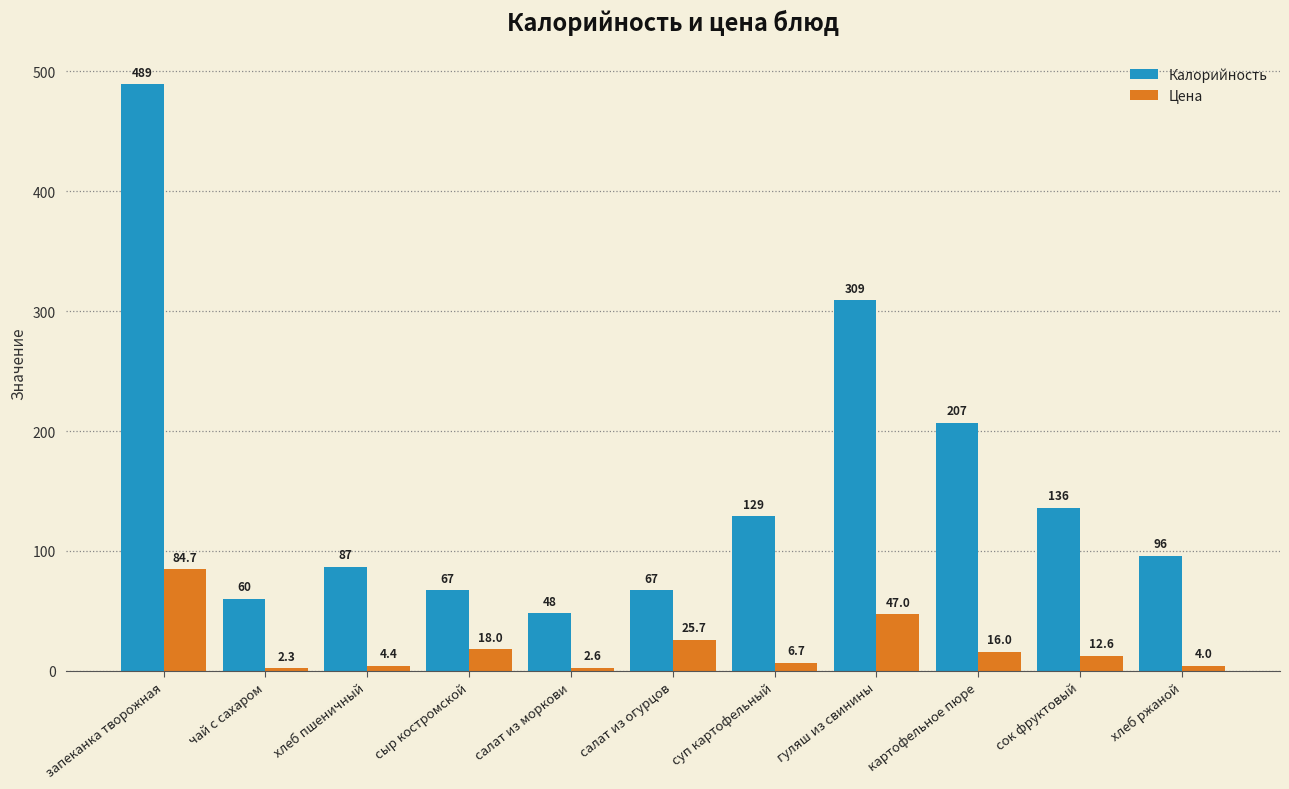

At гуляш из свинины, list the series in order from smallest to largest.

Цена, Калорийность